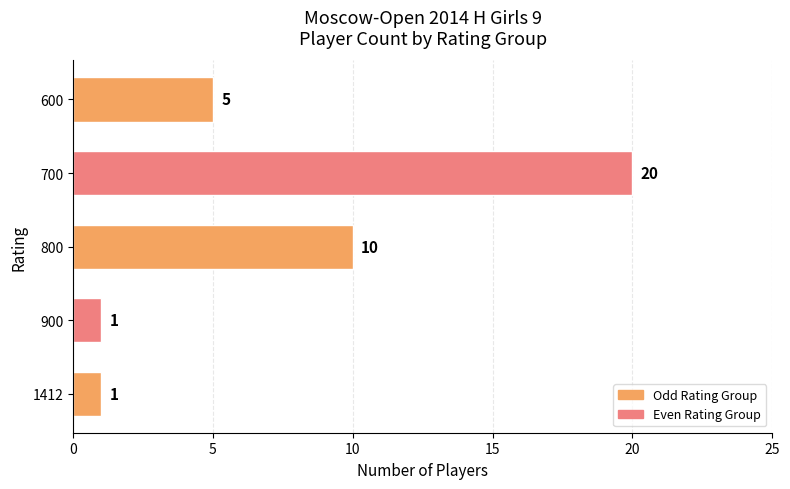

How many values are between 1 and 10?

4